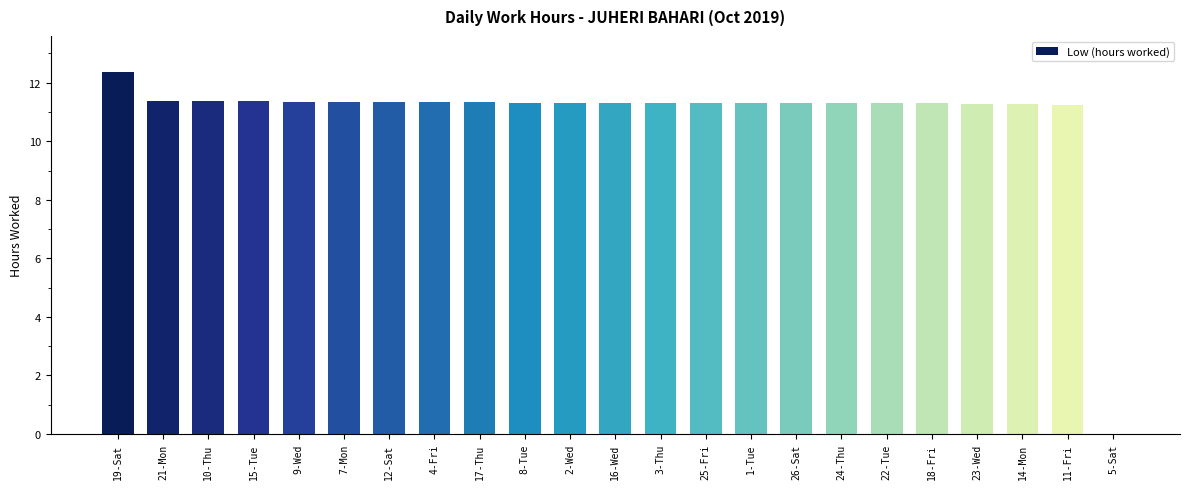

What is the ratio of the value at 2-Wed to the value at 21-Mon?

1.0